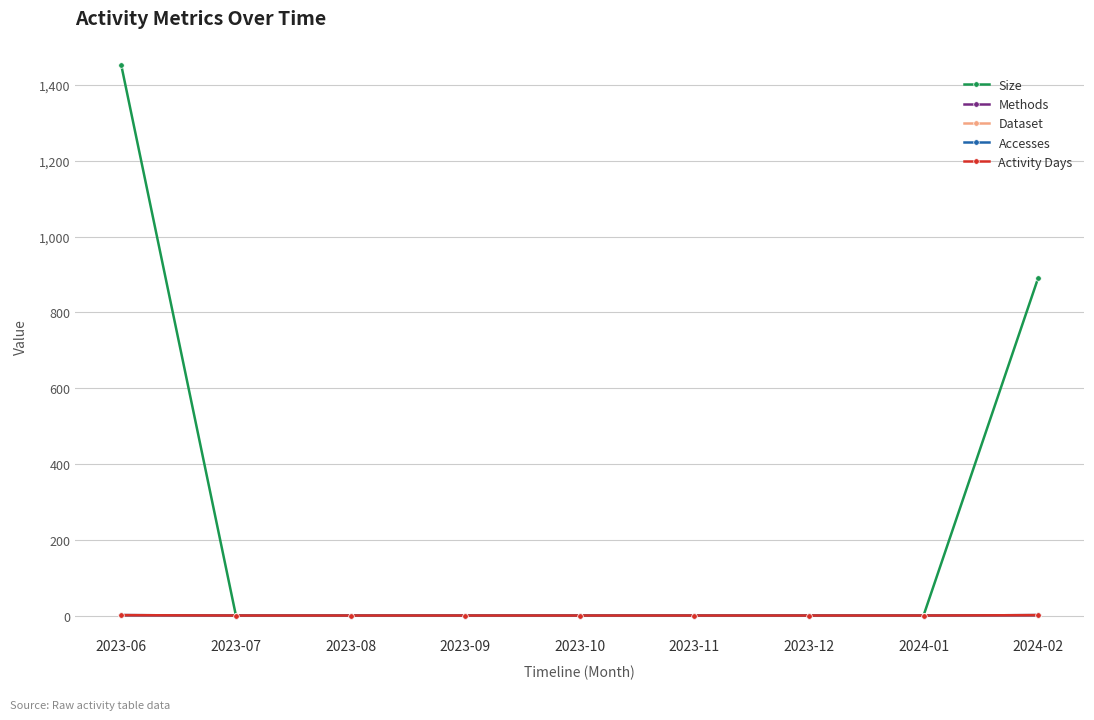

The Activity Days series shows 0 at 2023-12. True or false?

False